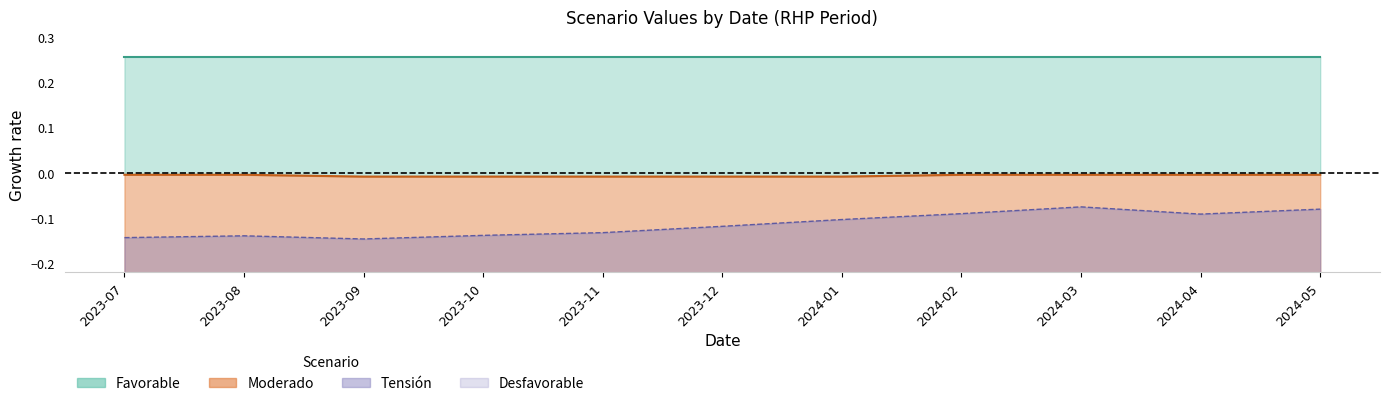

Between 2024-02 and 2024-05, which is larger?

2024-05